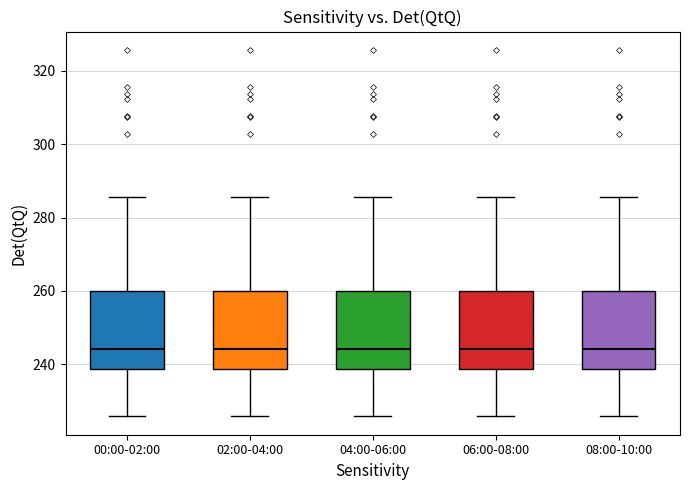

Reading left to right, read every box against the y-axis: the position of its median line, the range the box covers, and the ends of its whiskers. The values are not printed on the chart, so give them approximately, as read against the axis.

00:00-02:00: median 244, box 238 to 260, whiskers 226 to 286
02:00-04:00: median 244, box 238 to 260, whiskers 226 to 286
04:00-06:00: median 244, box 238 to 260, whiskers 226 to 286
06:00-08:00: median 244, box 238 to 260, whiskers 226 to 286
08:00-10:00: median 244, box 238 to 260, whiskers 226 to 286